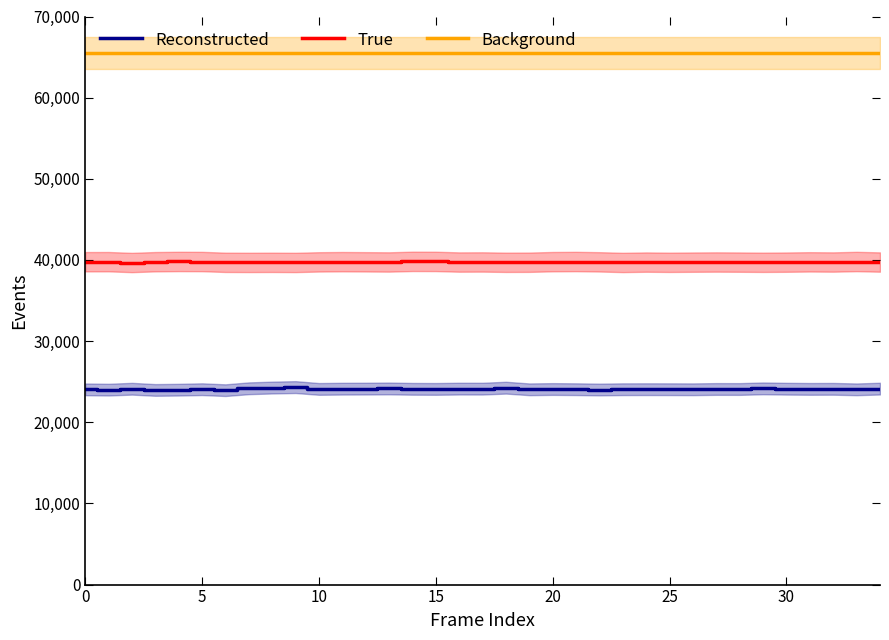

What is the maximum value for Reconstructed?

24335